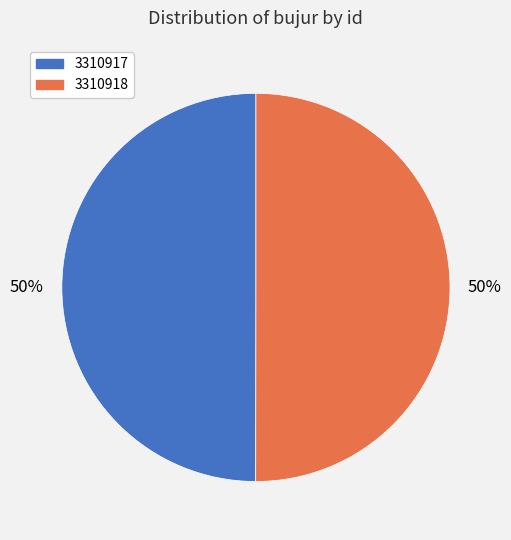

Is the sum of 3310918 and 3310917 greater than half?

Yes